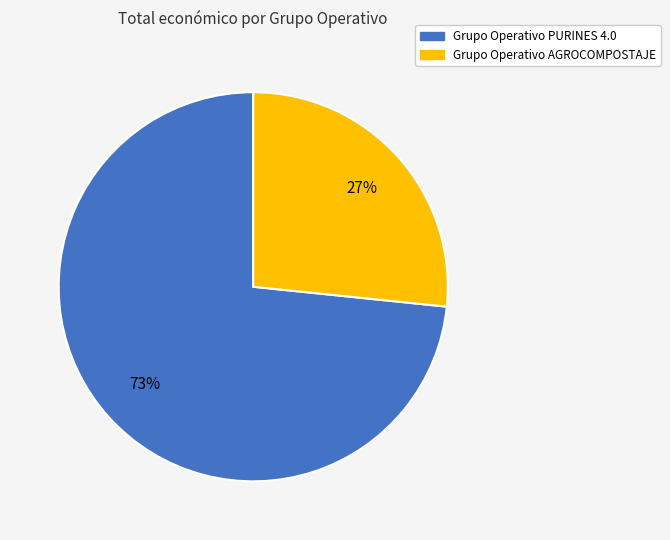

Rank the categories by value from highest to lowest.

Grupo Operativo PURINES 4.0, Grupo Operativo AGROCOMPOSTAJE